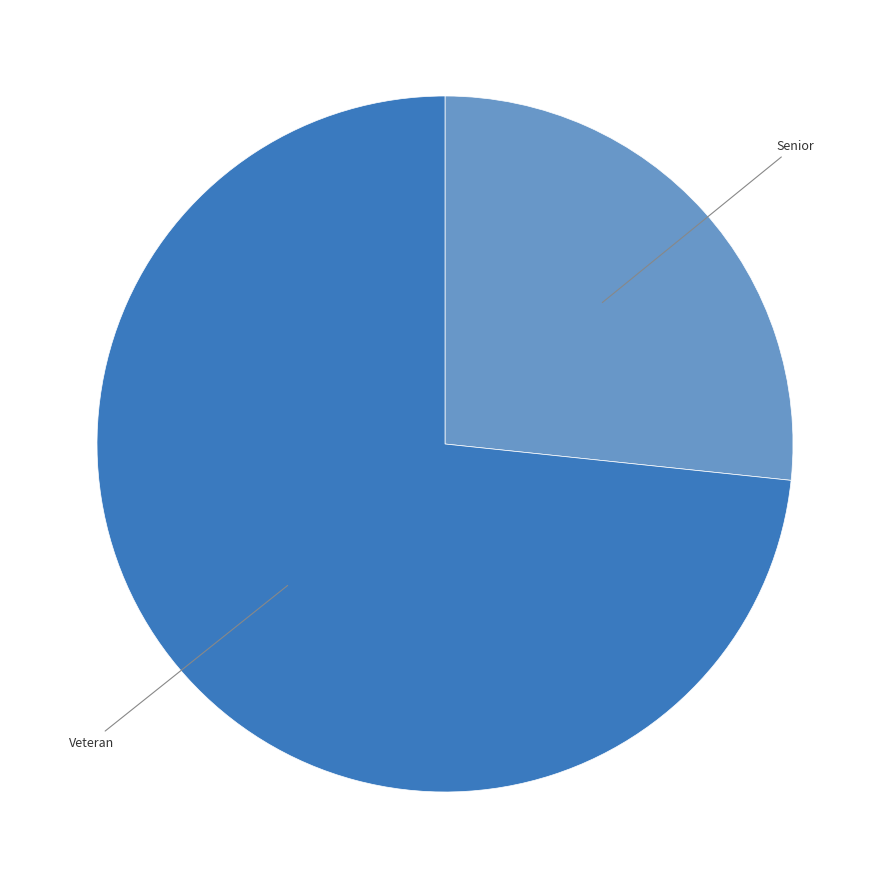

Which slice is the smallest?

Senior